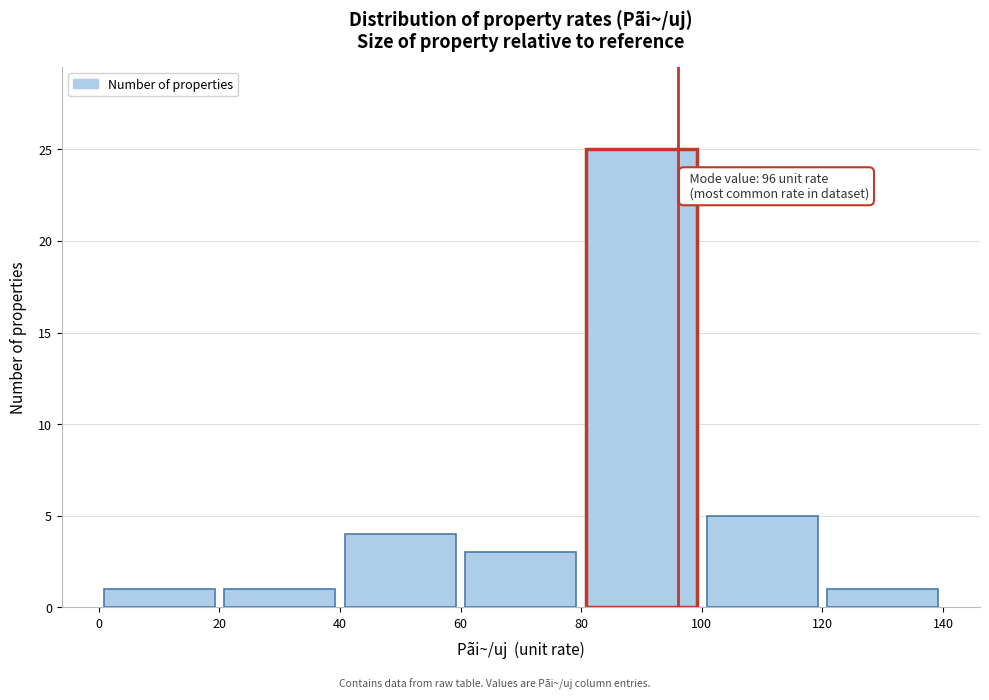

Which range on the x-axis has the tallest bar?

80 to 100